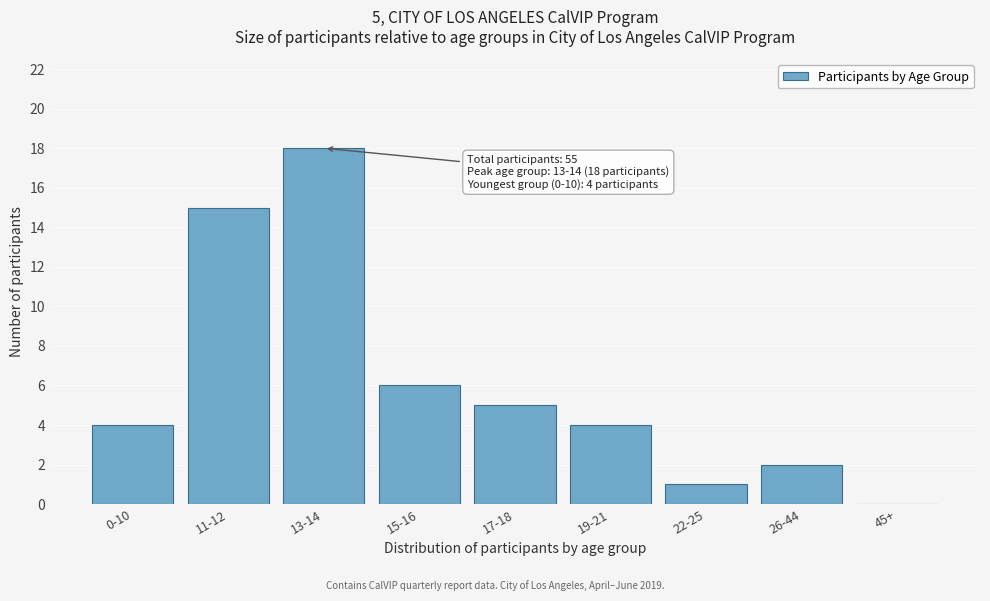

Reading right to left, transcribe all the data shown in this chart.

45+=0	26-44=2	22-25=1	19-21=4	17-18=5	15-16=6	13-14=18	11-12=15	0-10=4